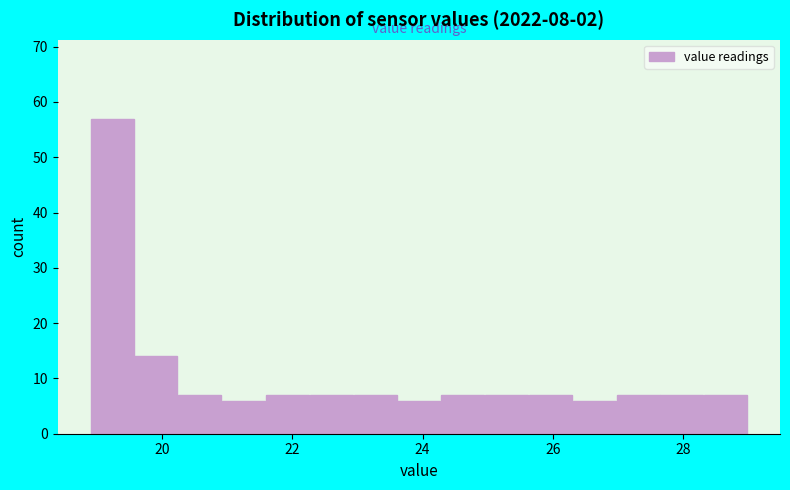

Read against the x-axis, roughly where is the centre of the tallest bar?

19.2